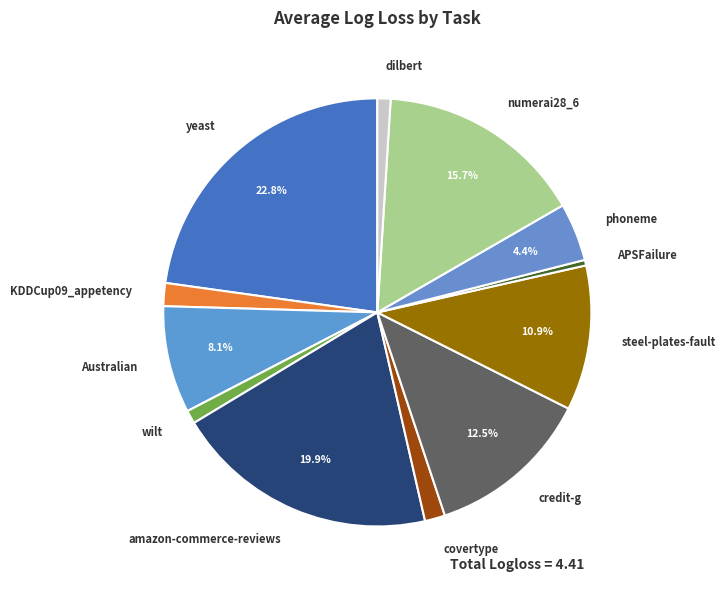

Does numerai28_6 represent more than half of the total?

No